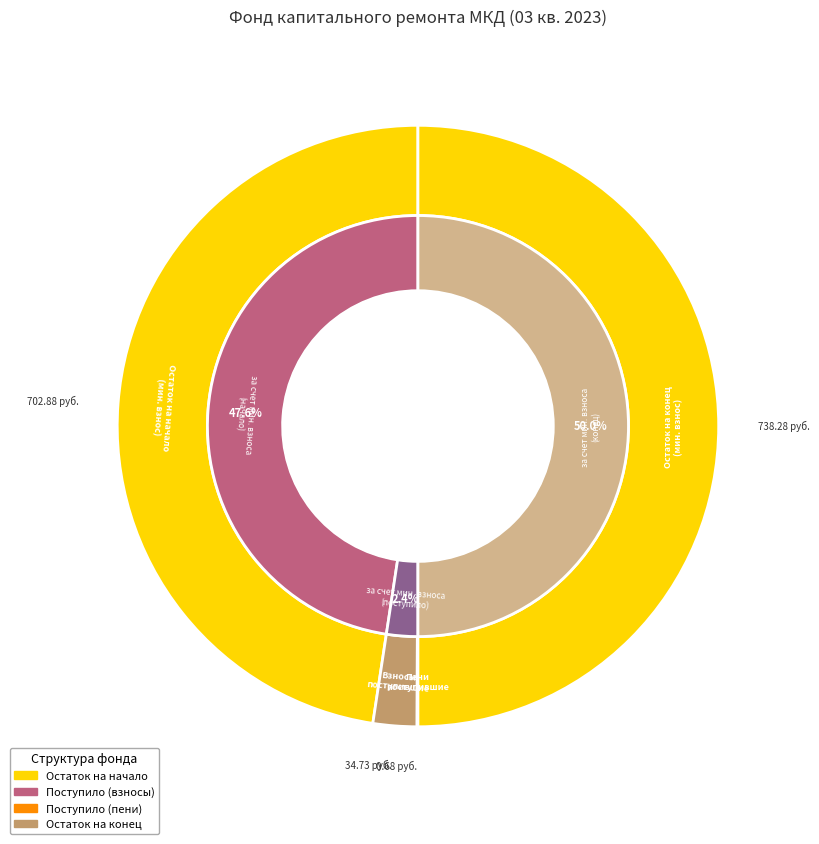

To the nearest percent, what percentage of the pie is Итого фонд капитального ремонта?

50%